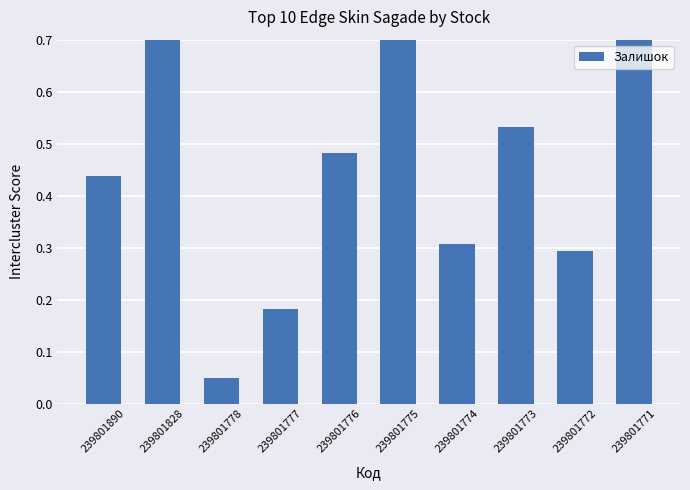

How many bars are there in total?

10